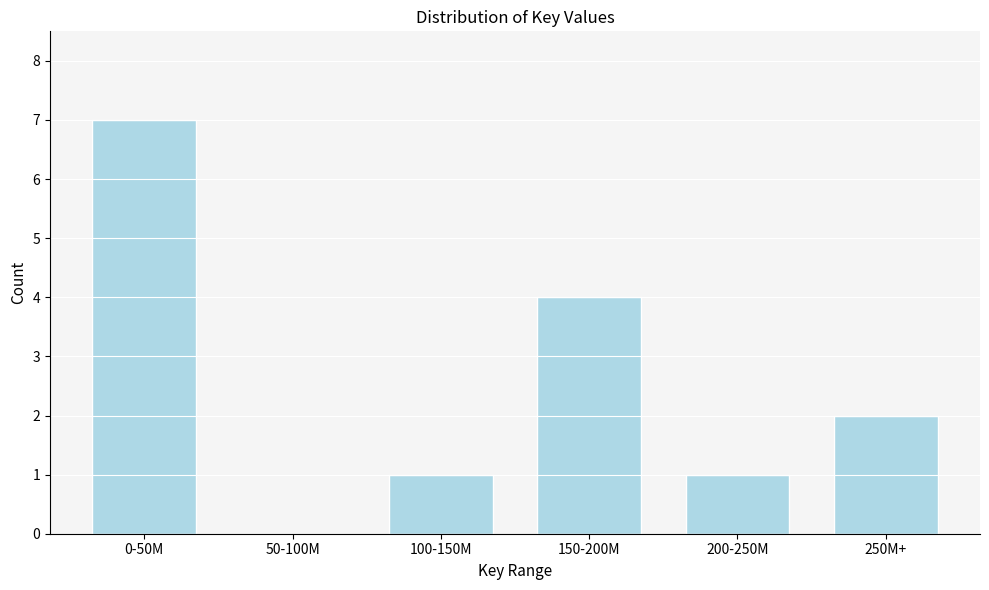

Reading left to right, transcribe all the data shown in this chart.

0-50M=7	50-100M=0	100-150M=1	150-200M=4	200-250M=1	250M+=2